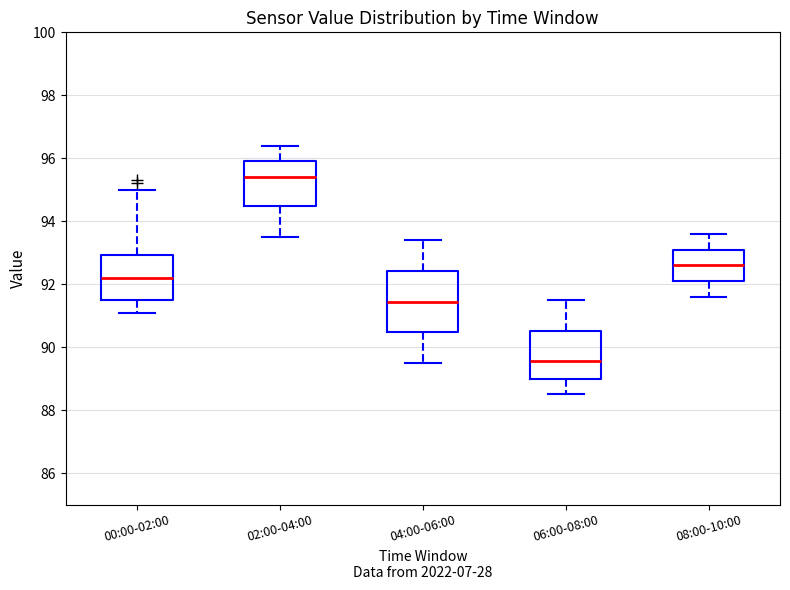

Reading left to right, read every box against the y-axis: the position of its median line, the range the box covers, and the ends of its whiskers. The values are not printed on the chart, so give them approximately, as read against the axis.

00:00-02:00: median 92.2, box 91.6 to 93.0, whiskers 91.2 to 95.0
02:00-04:00: median 95.4, box 94.4 to 96.0, whiskers 93.6 to 96.4
04:00-06:00: median 91.4, box 90.4 to 92.4, whiskers 89.6 to 93.4
06:00-08:00: median 89.6, box 89.0 to 90.6, whiskers 88.6 to 91.6
08:00-10:00: median 92.6, box 92.2 to 93.2, whiskers 91.6 to 93.6